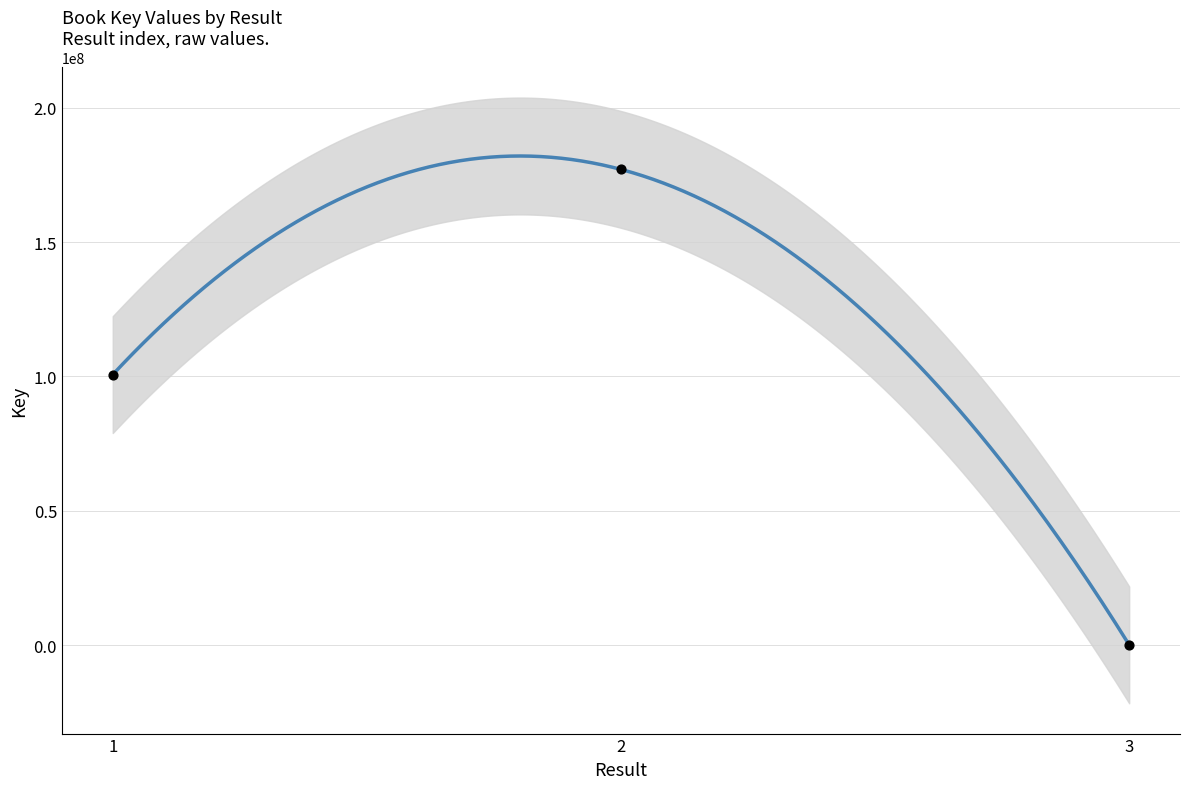

What is the range of Y values (max minus min)?

176949747